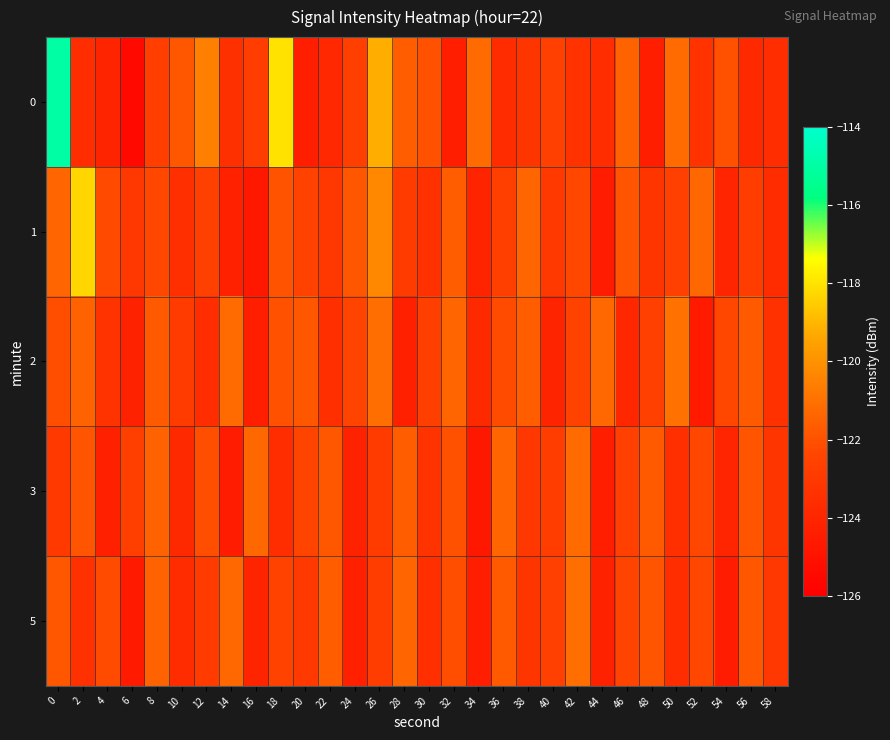

What is the smallest value displayed?

-125.4